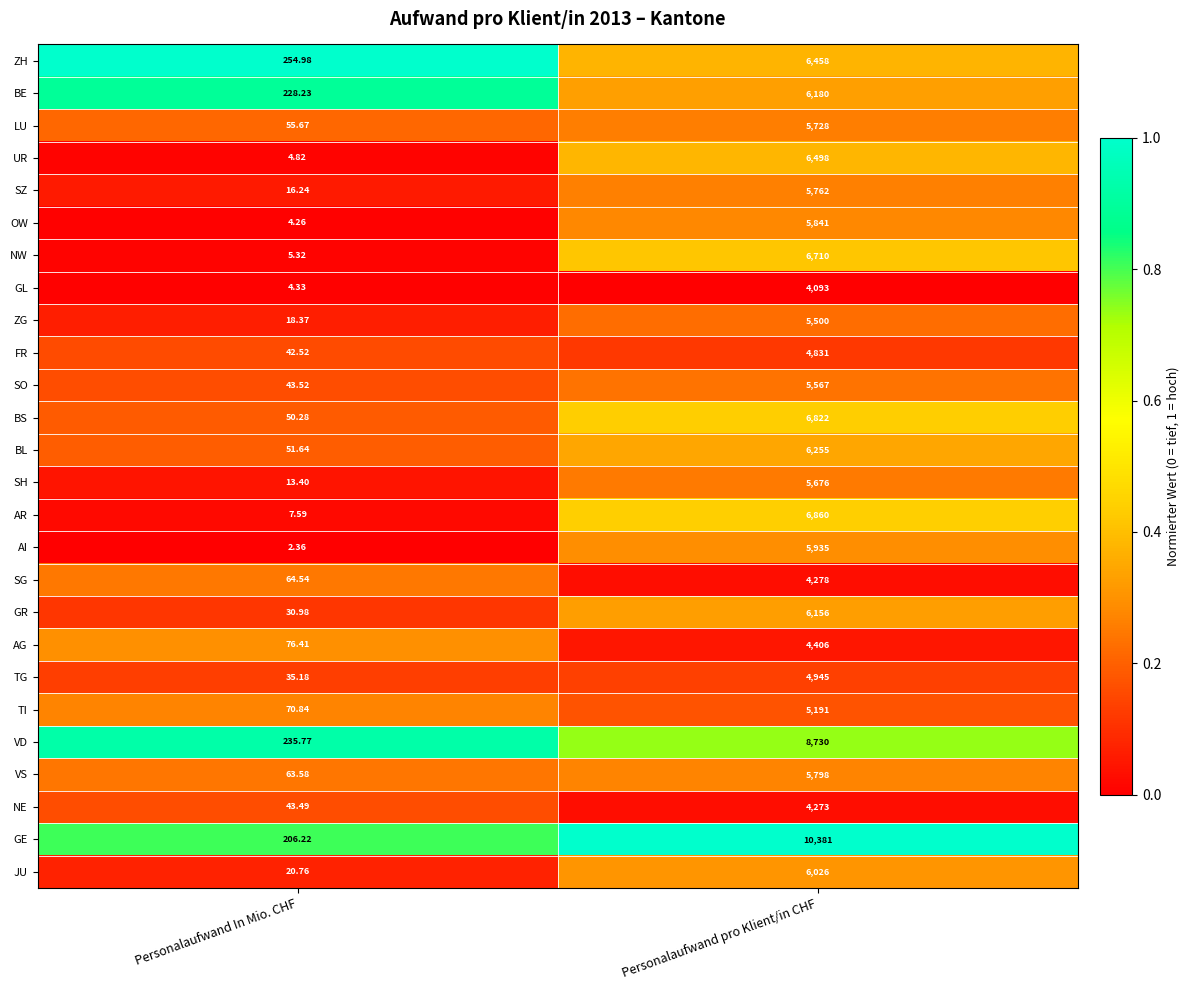

Which series has the largest total across all categories?

GE